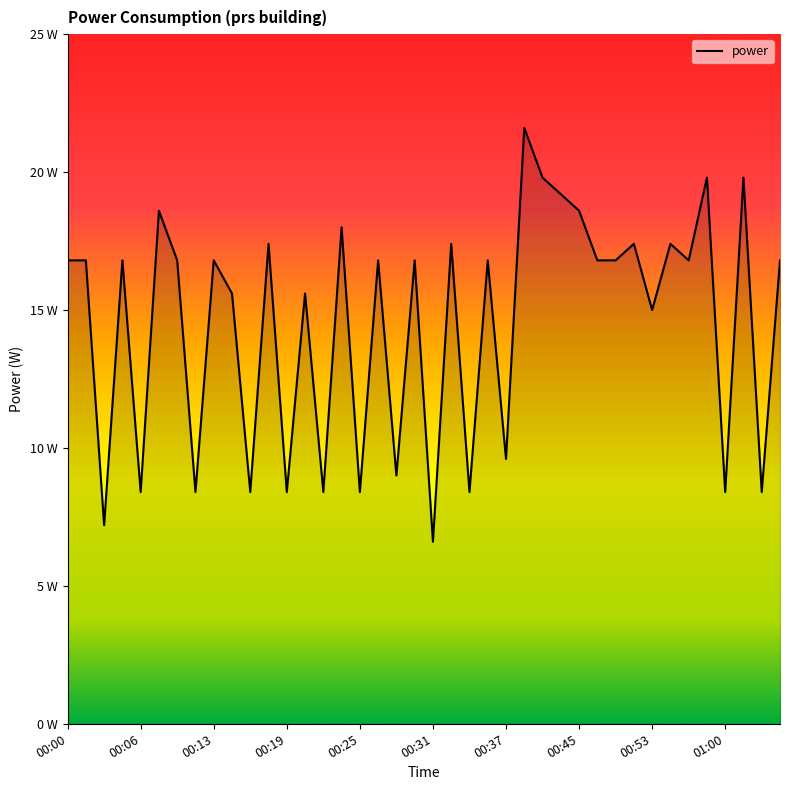

What is the difference between the second highest and second lowest values?

12.6